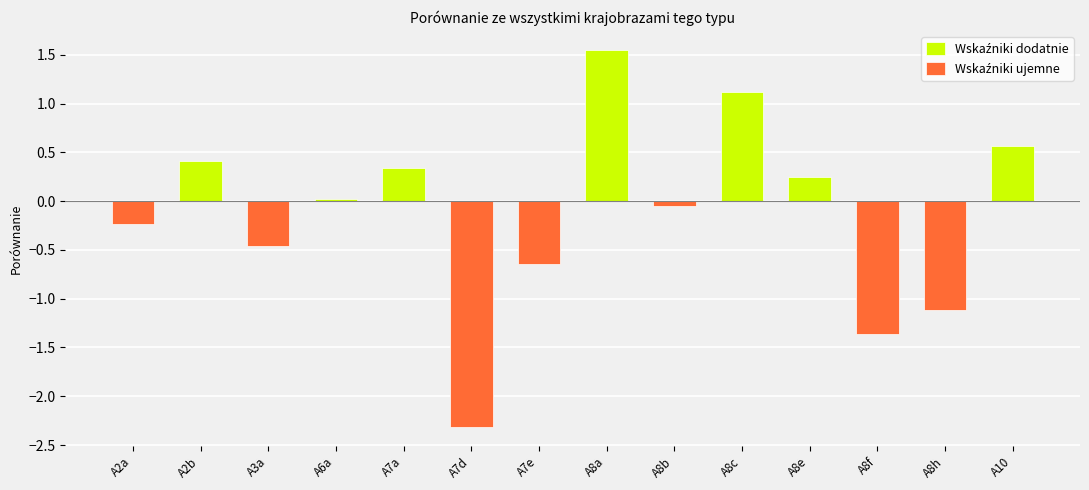

How many positive values does the Wskaźniki dodatnie series have?

7